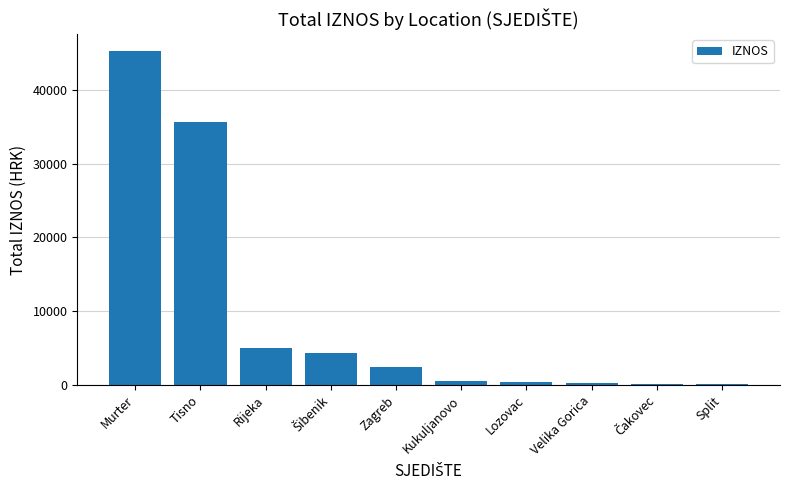

What is the average value?

9396.8